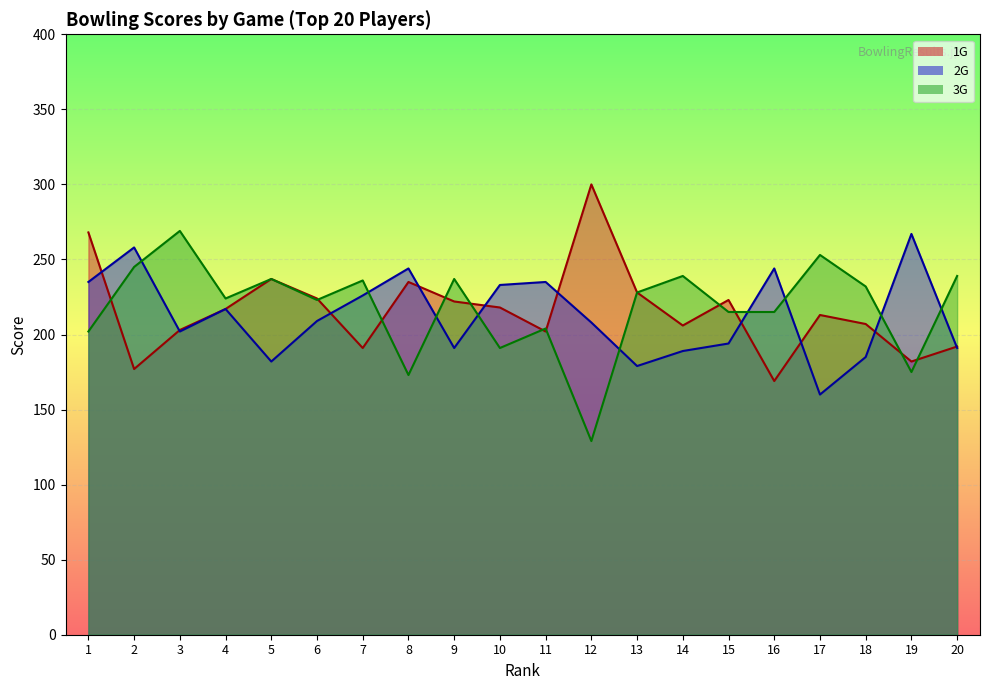

What is the value of the 1G point at the 6th from the left?

224